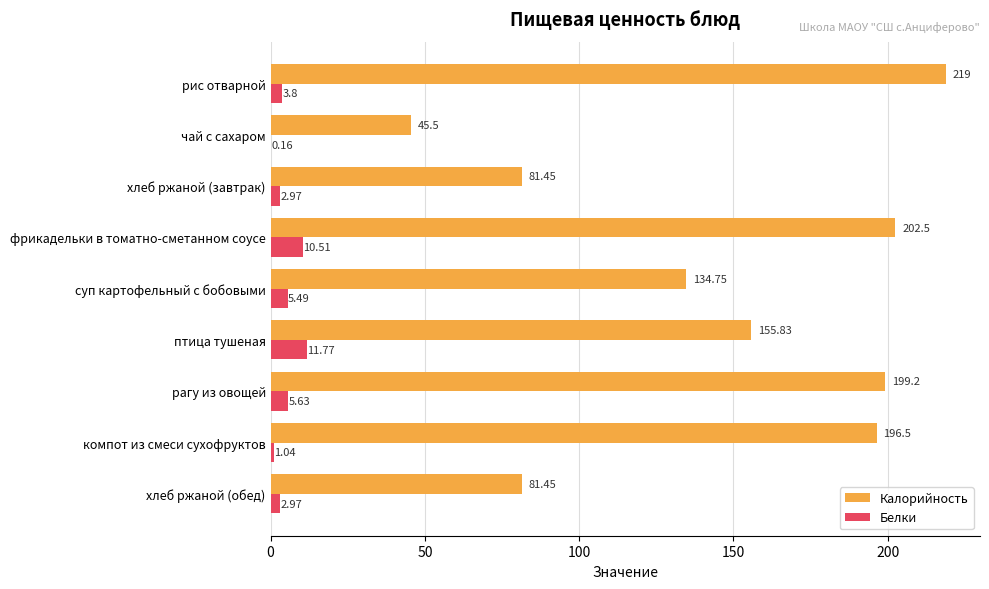

What is the greatest value displayed?

219.0